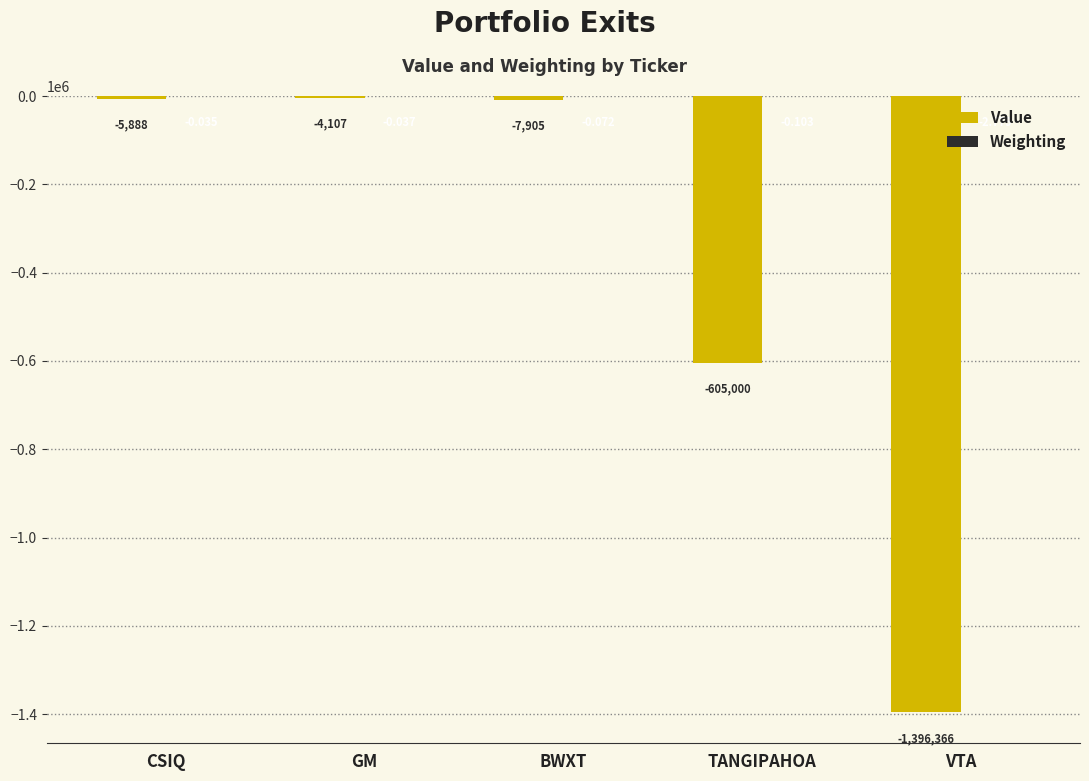

At which category does the chart reach its peak across all series?

CSIQ